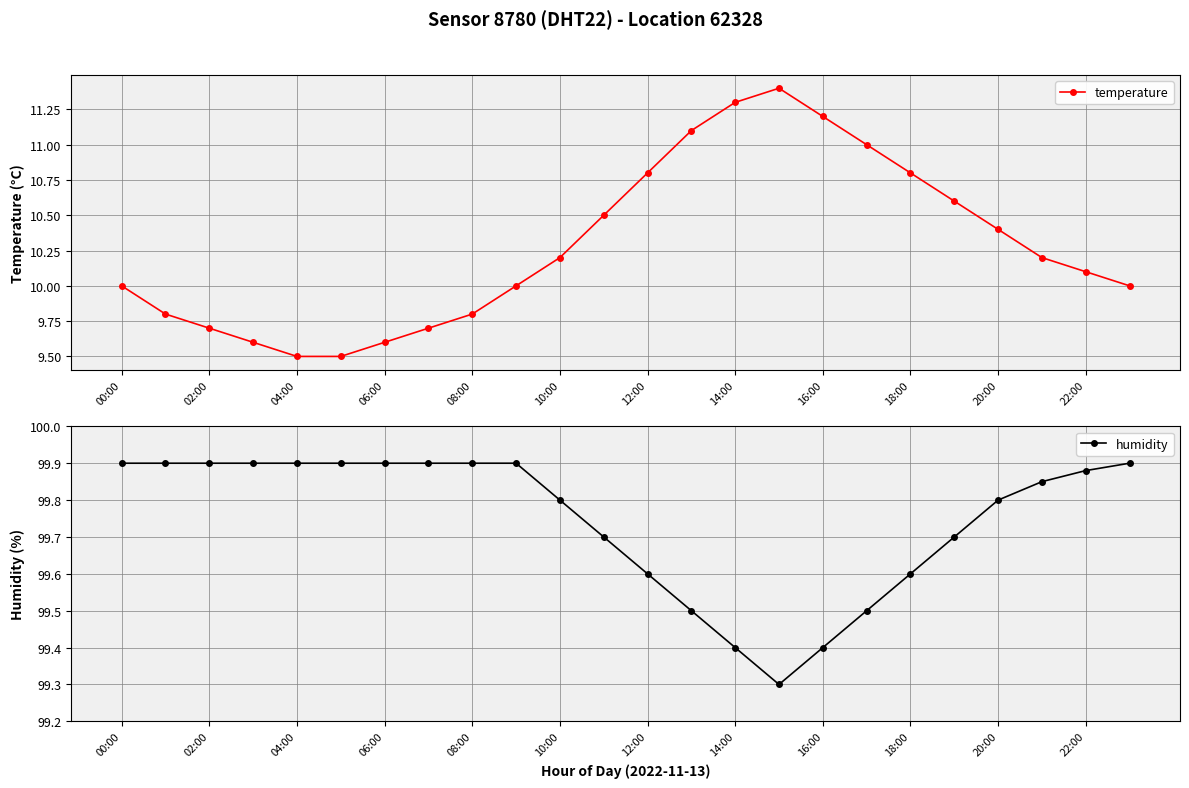

What are all the series names shown in the legend?

temperature, humidity